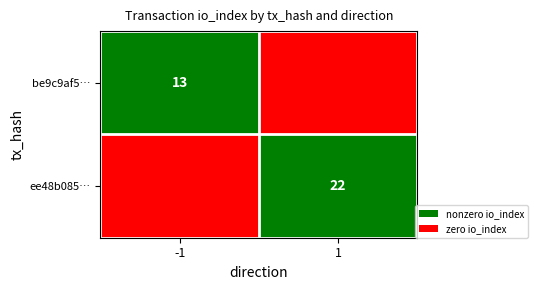

Is the value of ee48b085… at 1 greater than the value of be9c9af5… at -1?

Yes